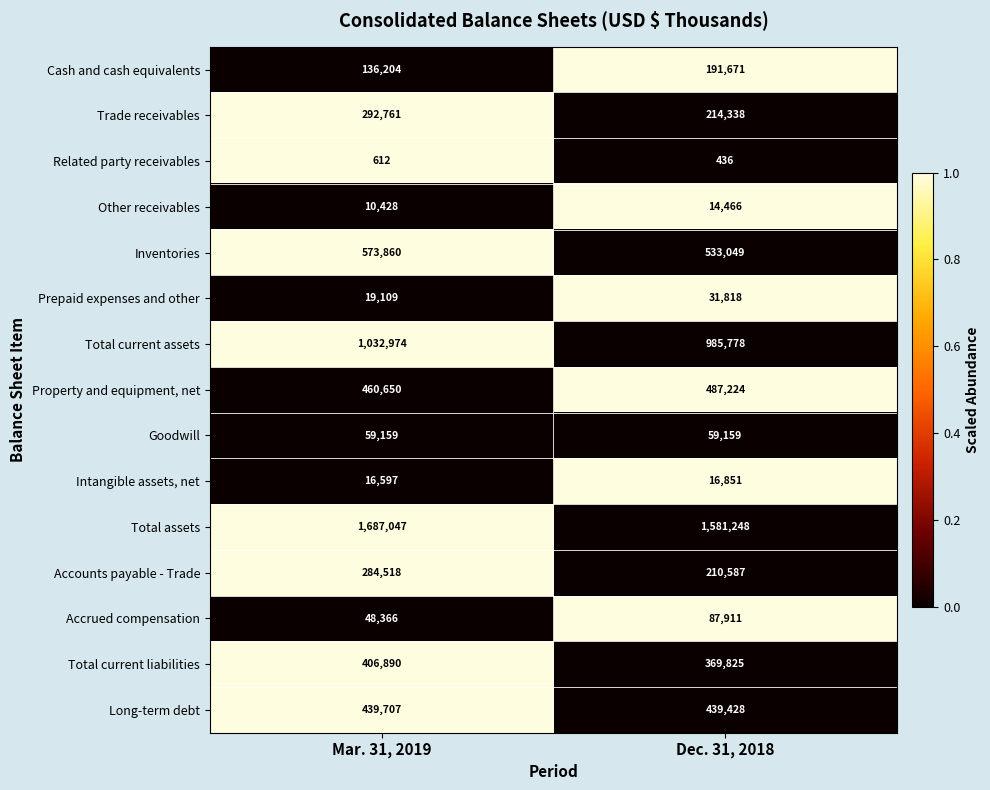

What is the sum of the Property and equipment, net values at Mar. 31, 2019 and Dec. 31, 2018?

947874